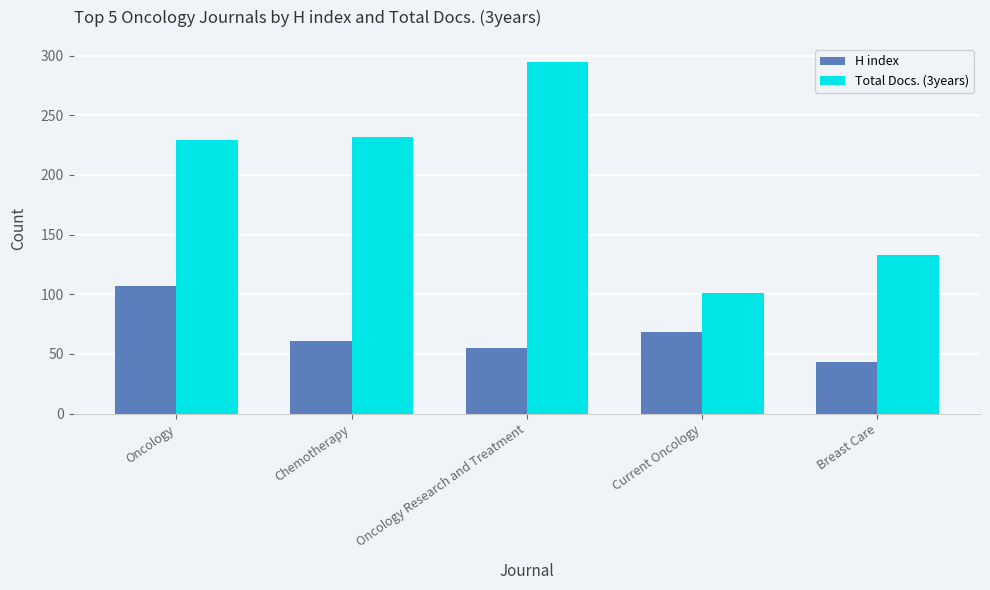

What is the greatest value displayed?

295